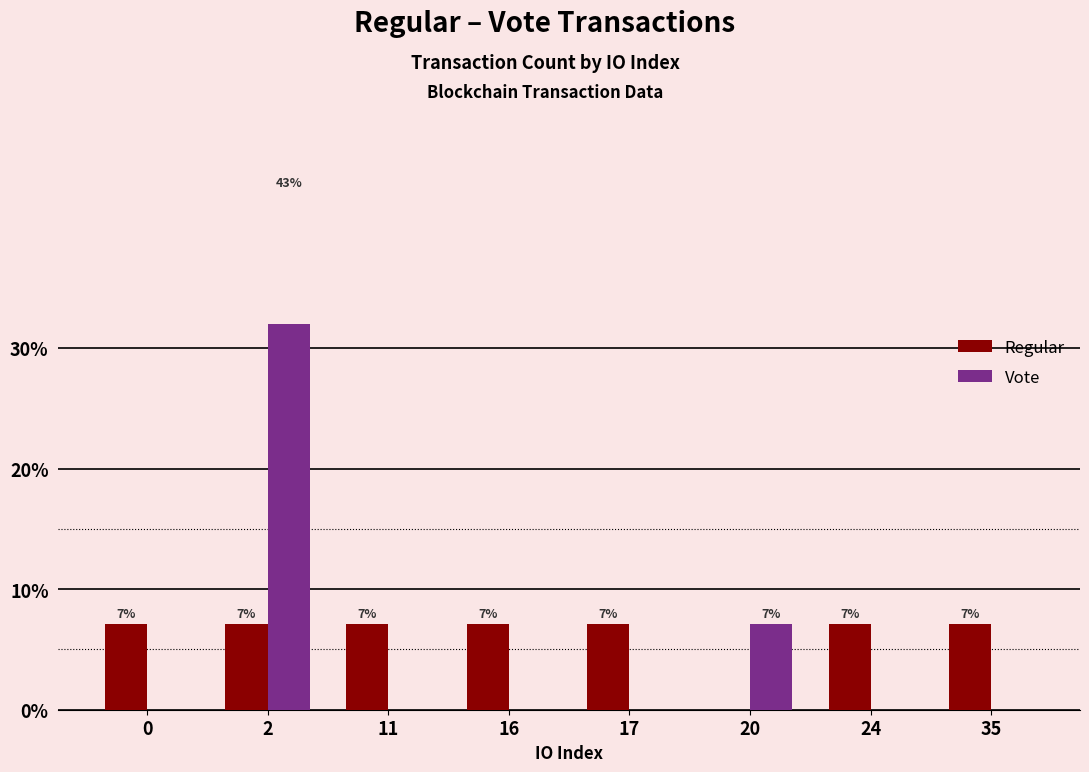

Where is Vote nearest to the value 21?

20